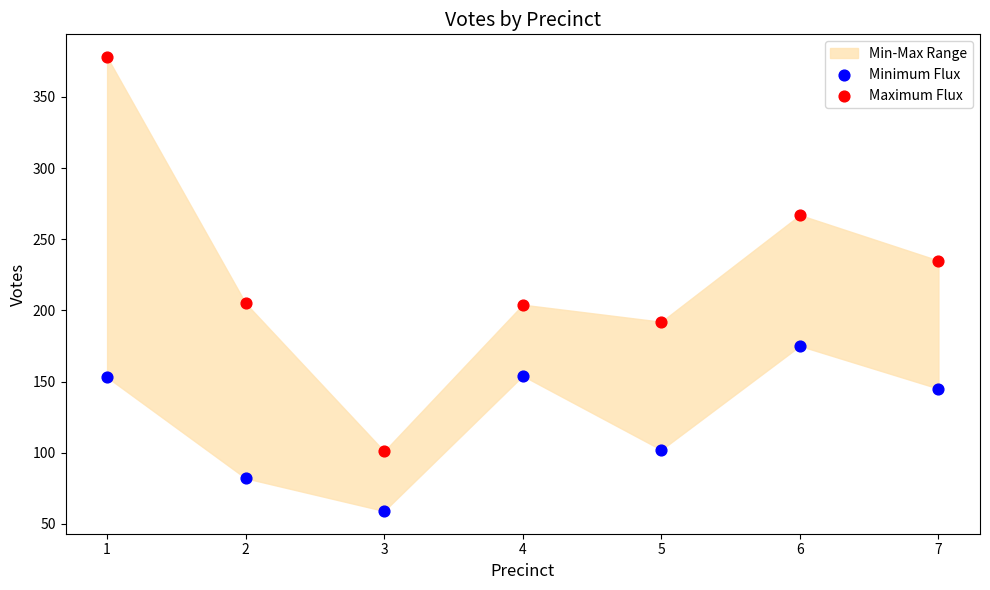

Which series contains the lowest Y value?

Minimum Flux